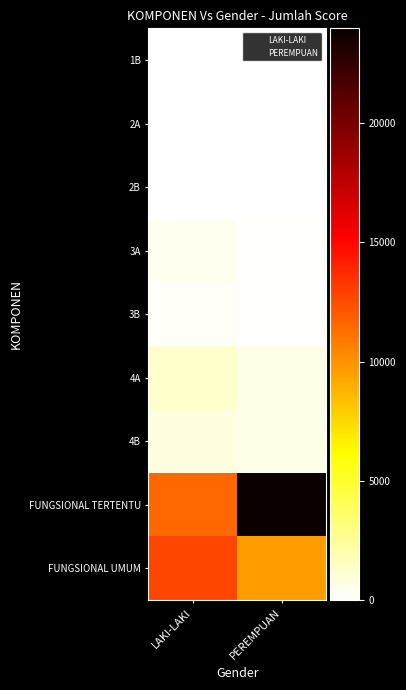

At which category is the sum across all series the highest?

PEREMPUAN